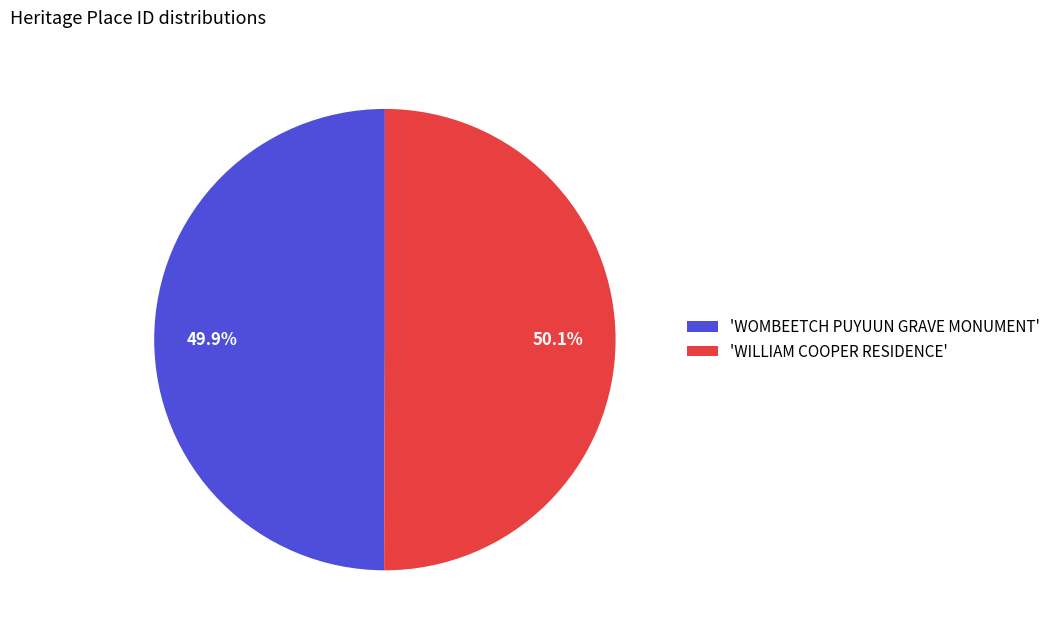

What is the ratio of the value at 'WILLIAM COOPER RESIDENCE' to the value at 'WOMBEETCH PUYUUN GRAVE MONUMENT'?

1.0